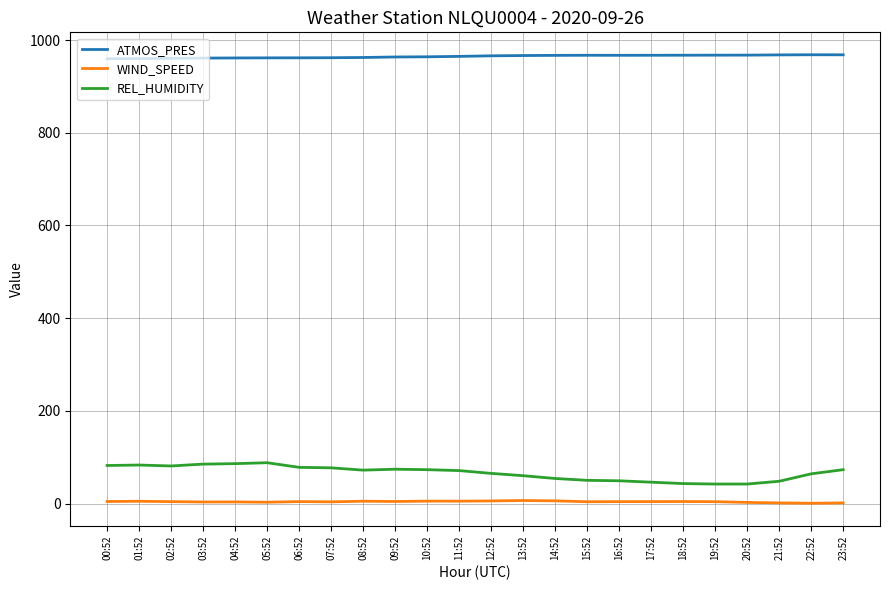

What is the lowest value of the WIND_SPEED series?

0.6